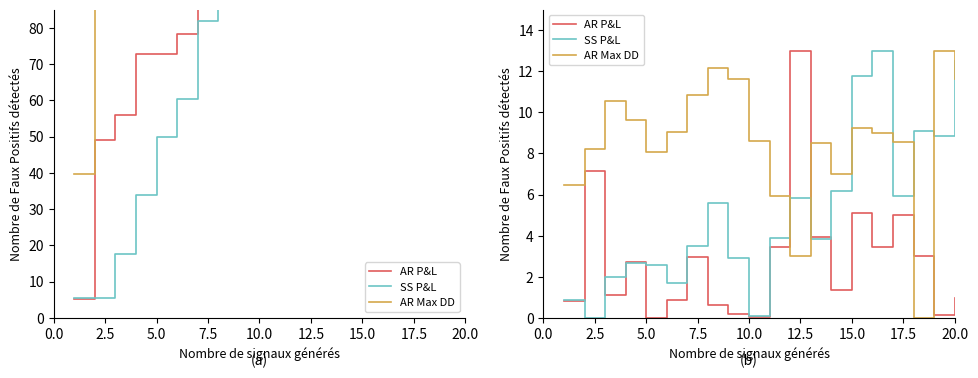

What is the difference between the SS P&L values at 17.5 and 7.5?

2.9